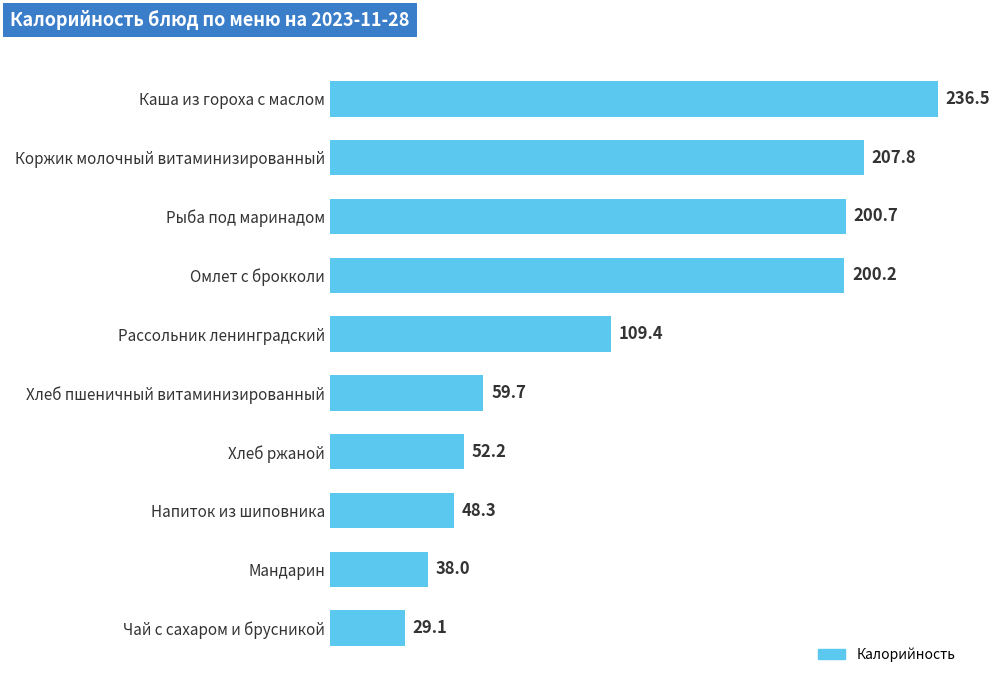

What is the value of the 9th bar from the top?

38.0